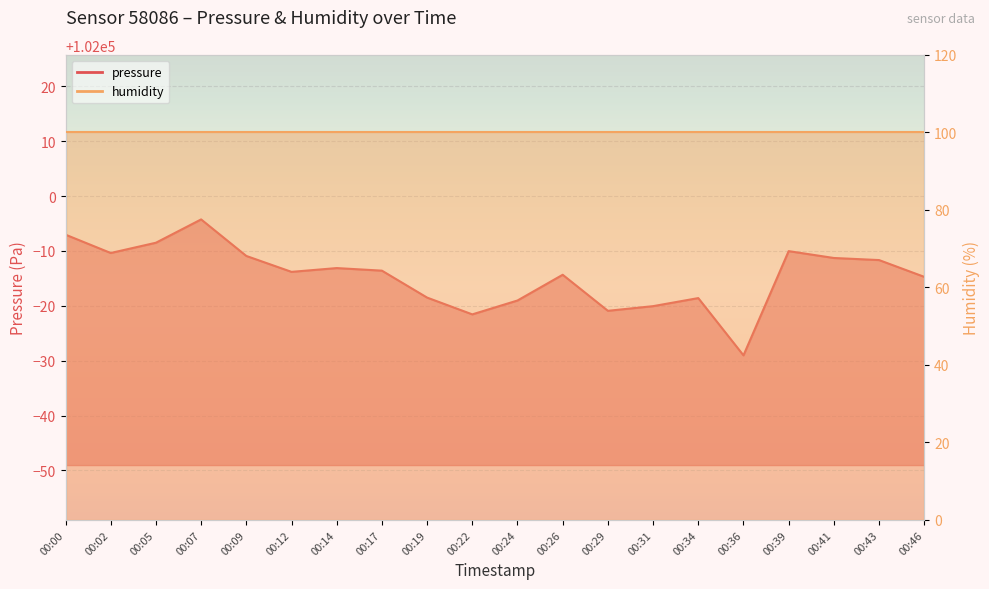

Reading left to right, what are all the values shown in this chart?

101993.0	101989.6	101991.5	101995.8	101989.1	101986.2	101986.9	101986.4	101981.5	101978.4	101981.0	101985.7	101979.1	101979.9	101981.4	101971.0	101990.0	101988.7	101988.3	101985.3